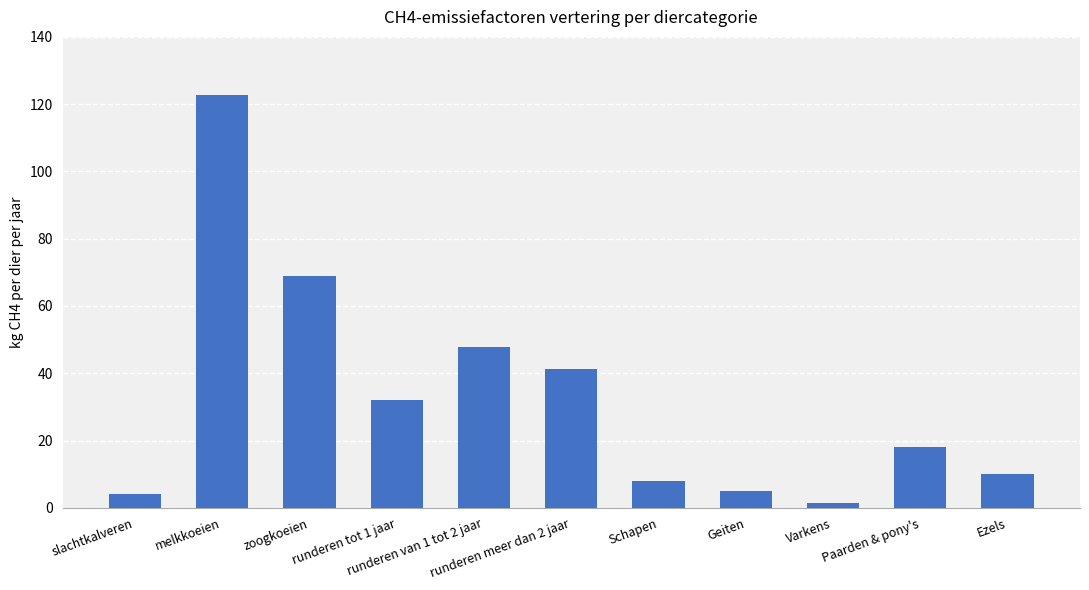

What is the sum of all values?

359.4